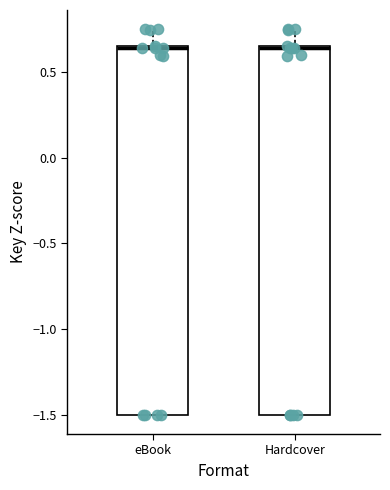

Reading left to right, transcribe this box plot: for each box, give where its median line is, the range the box spans, and where its two whiskers end, as read against the y-axis. The values are not printed on the chart, so give them approximately, as read against the axis.

eBook: median 0.65 (drawn on the box's upper edge), box -1.50 to 0.65, whiskers -1.50 to 0.75
Hardcover: median 0.65 (drawn on the box's upper edge), box -1.50 to 0.65, whiskers -1.50 to 0.75